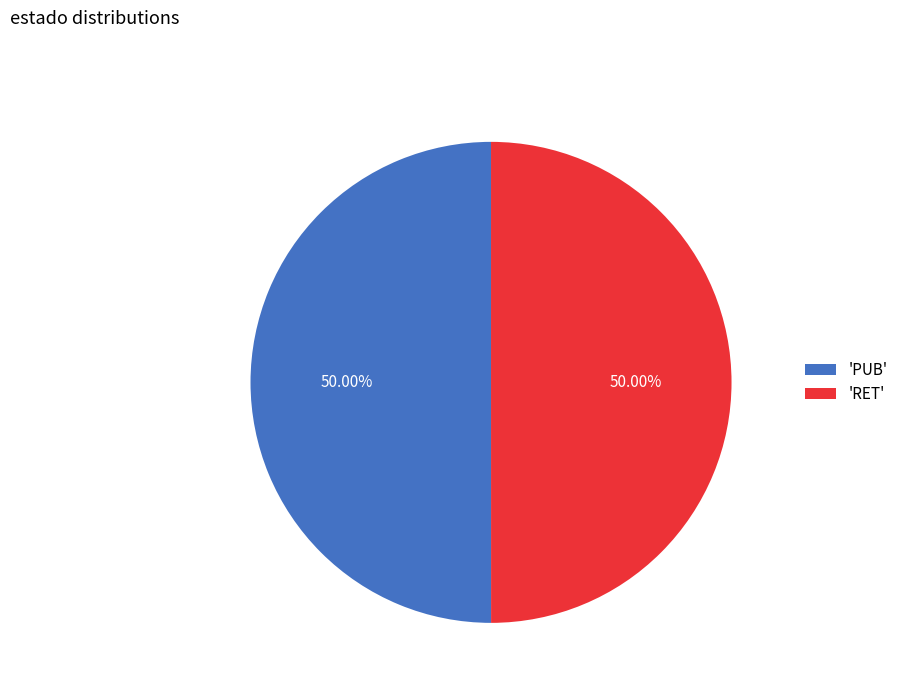

Approximately how many times larger is the value at 'RET' compared to 'PUB'?

1.0